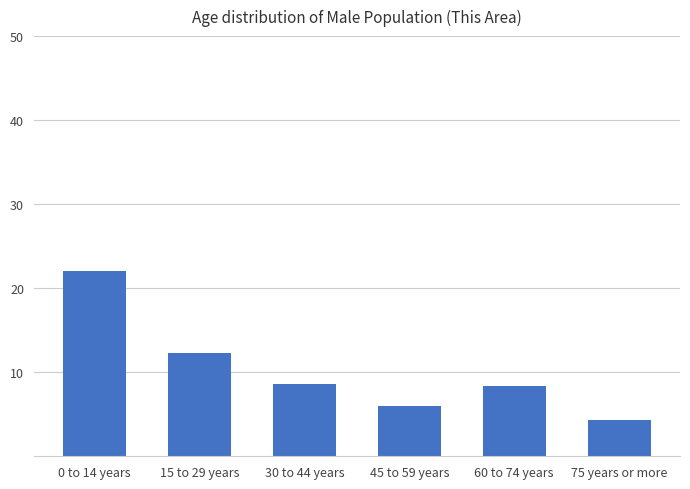

What is the greatest value displayed?

22.1